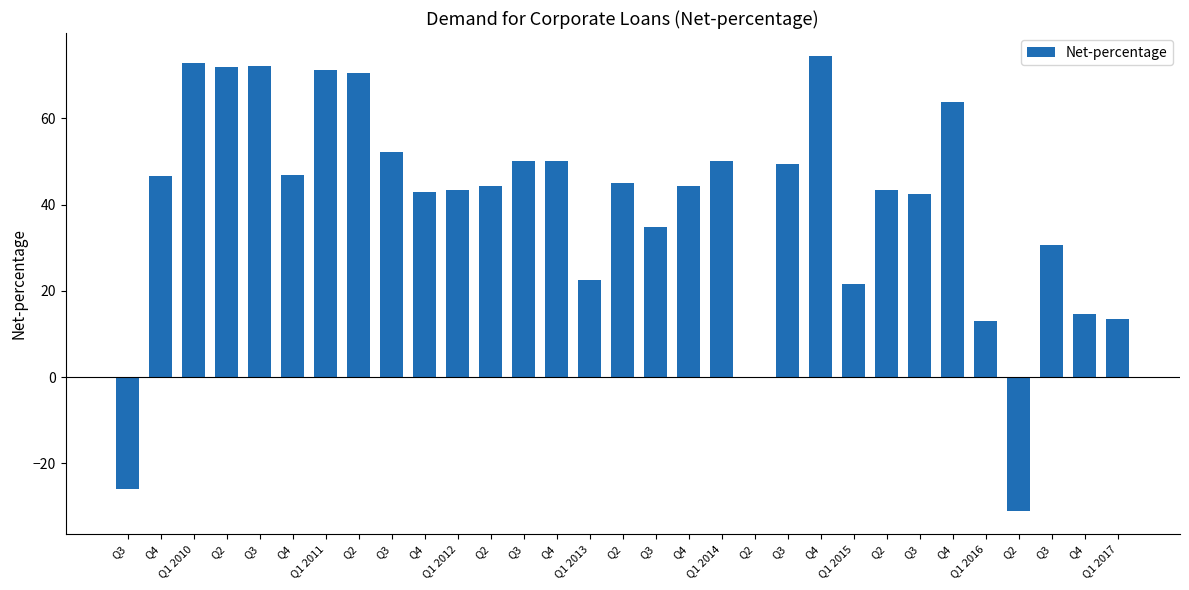

Is it true that the value at Q1 2016 is 7.4?

False